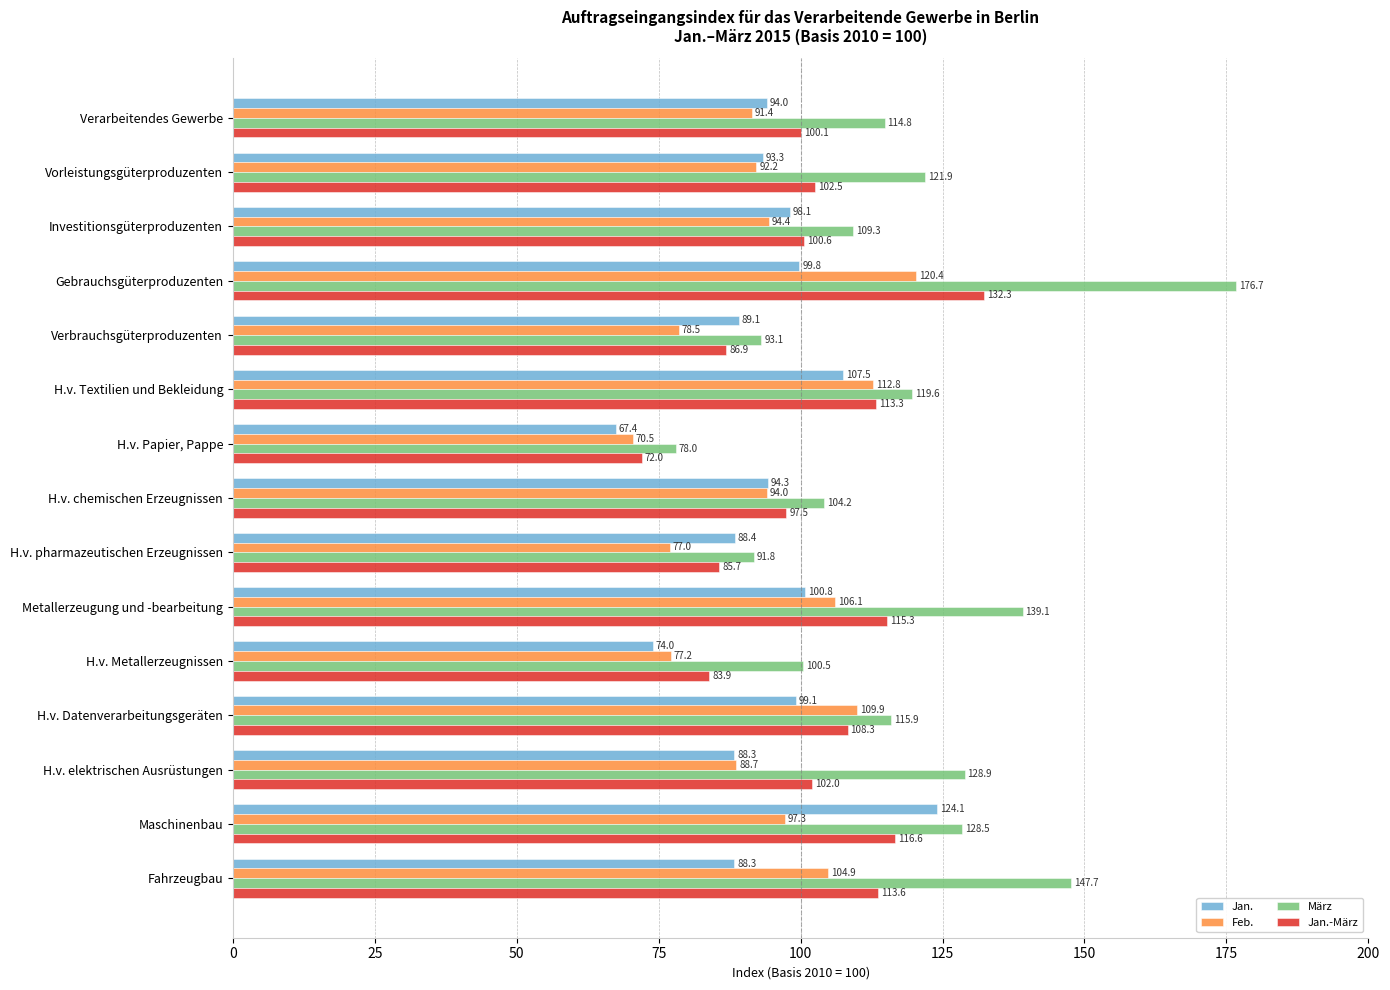

Count the number of data series in this chart.

4